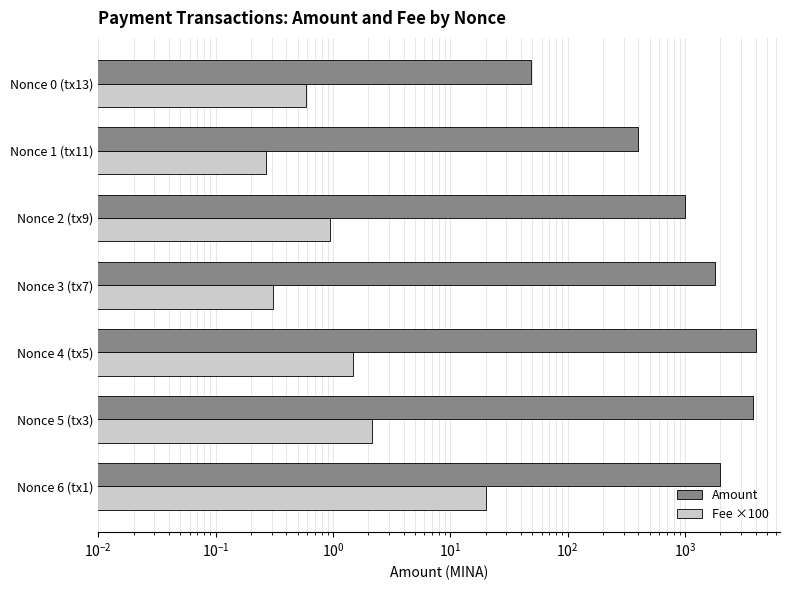

What is the lowest value of the Fee ×100 series?

0.3